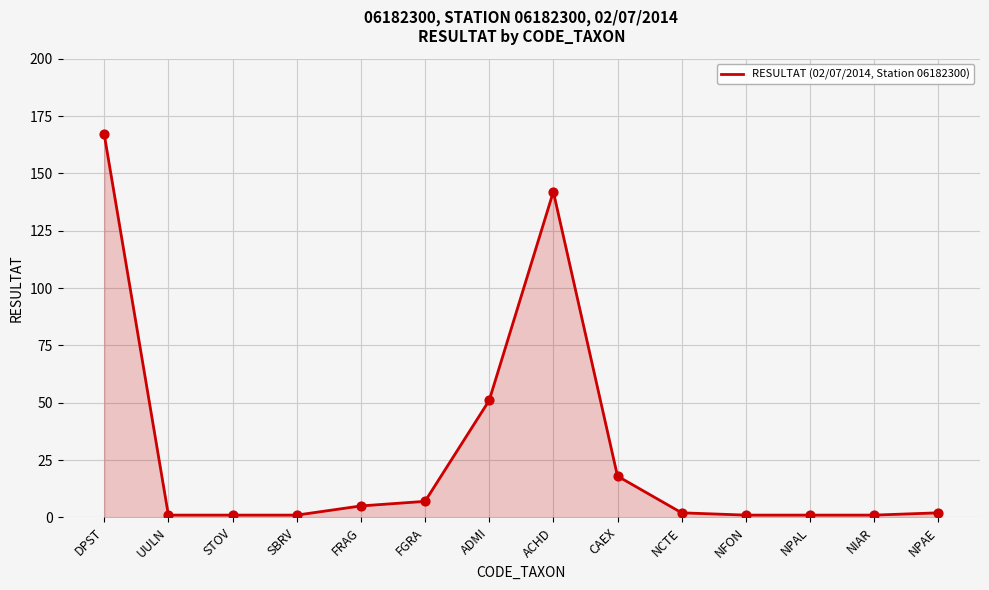

What is the ratio of the value at ADMI to the value at UULN?

51.0